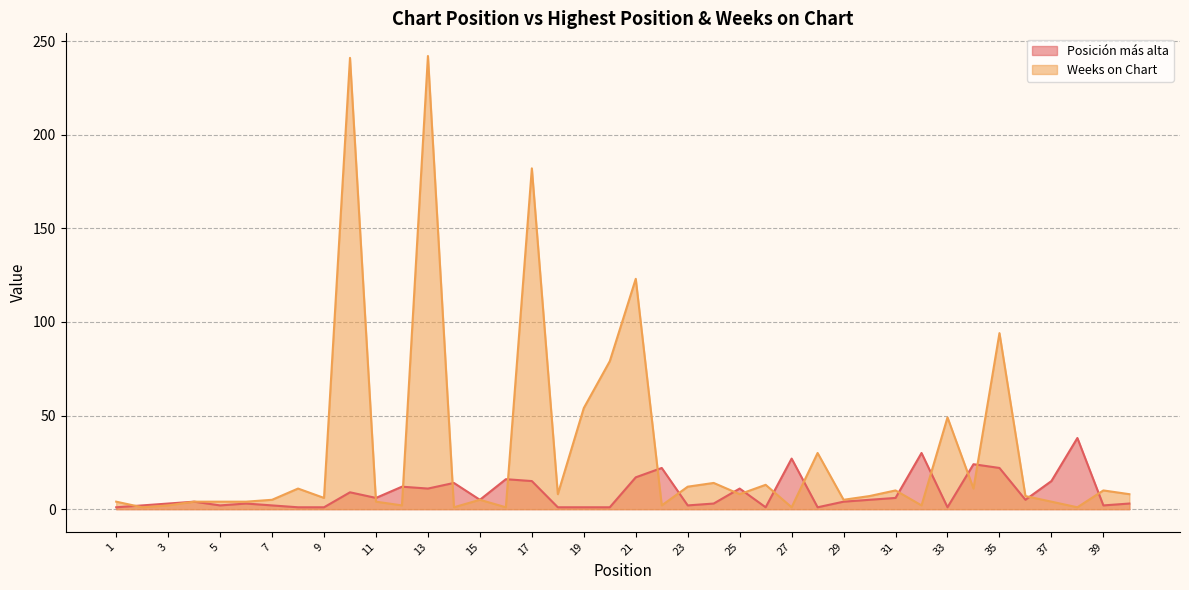

Reading left to right, extract all data points from this chart.

Posición más alta: 1	2	3	4	2	3	2	1	1	9	6	12	11	14	5	16	15	1	1	1	17	22	2	3	11	1	27	1	4	5	6	30	1	24	22	5	15	38	2	3
Weeks on Chart: 4	1	2	4	4	4	5	11	6	241	4	2	242	1	5	1	182	8	54	79	123	2	12	14	8	13	1	30	5	7	10	2	49	11	94	7	4	1	10	8